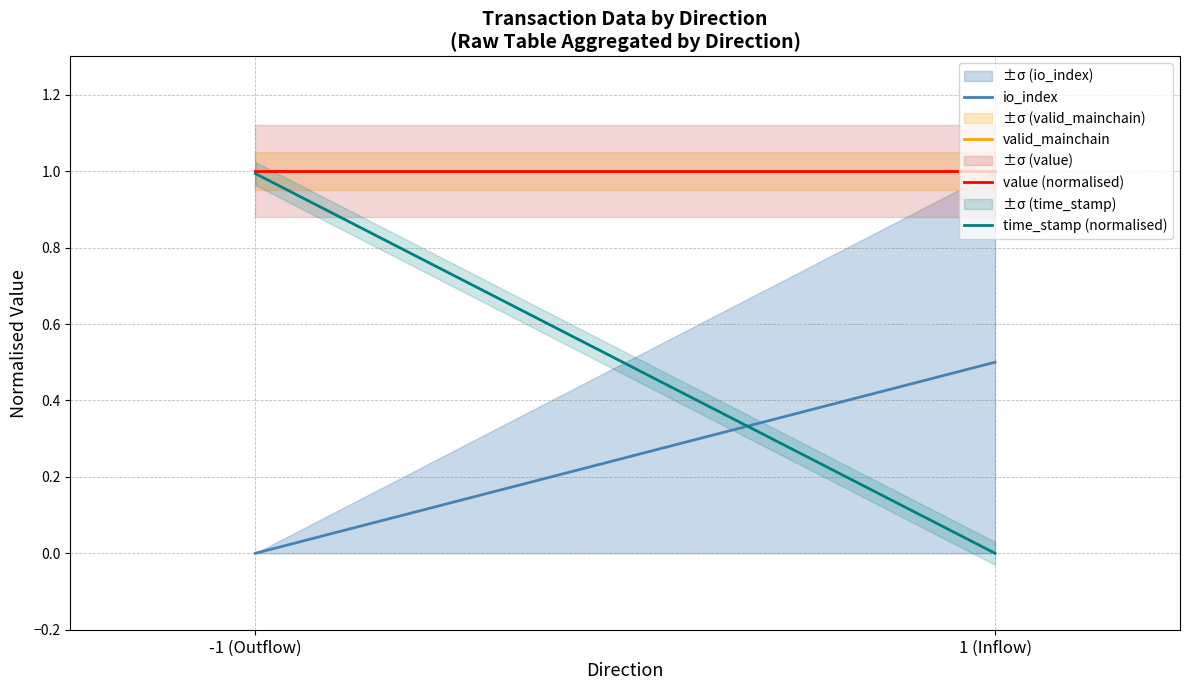

Count the number of categories in the chart.

2